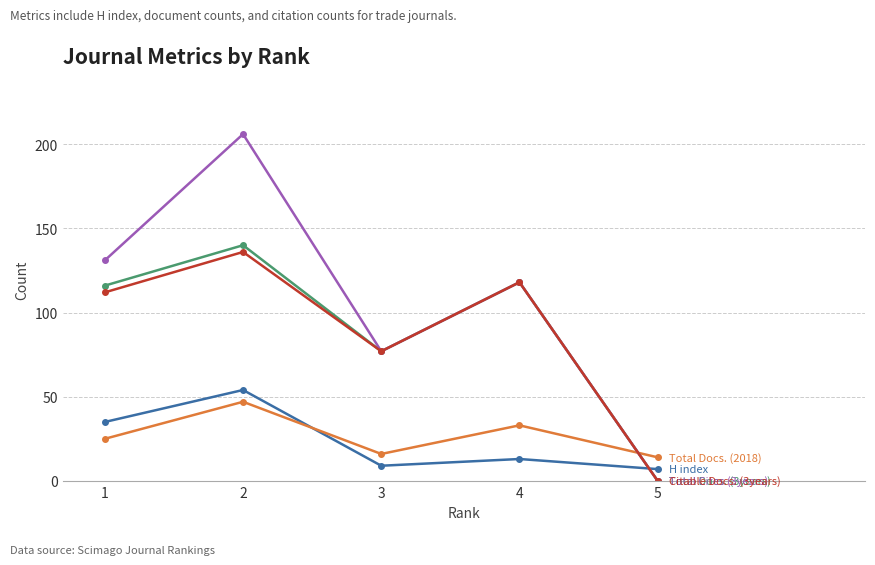

Which label corresponds to the smallest value in the chart?

5